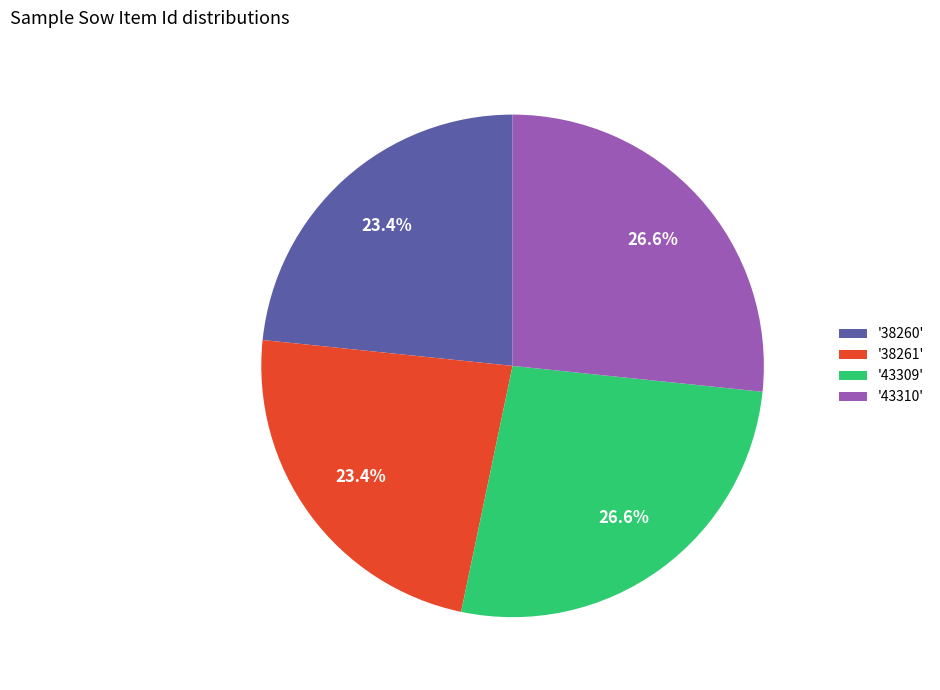

Approximately how many times larger is the value at '38261' compared to '43310'?

0.9